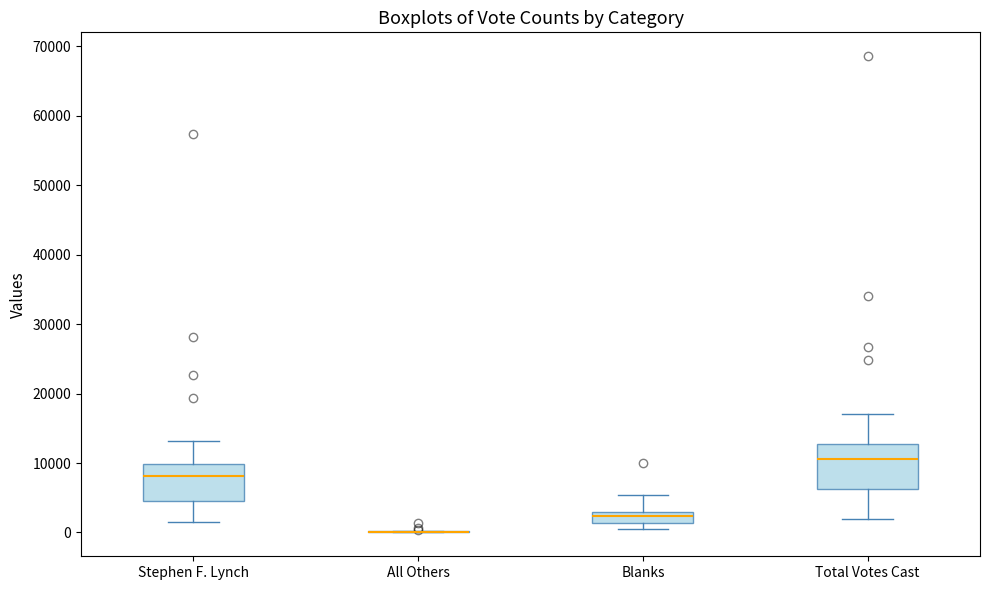

Reading left to right, read every box against the y-axis: the position of its median line, the range the box covers, and the ends of its whiskers. The values are not printed on the chart, so give them approximately, as read against the axis.

Stephen F. Lynch: median 8000, box 5000 to 10000, whiskers 2000 to 13000
All Others: box collapsed to a line at 0, whiskers 0 to 0
Blanks: median 2000, box 1000 to 3000, whiskers 0 to 5000
Total Votes Cast: median 11000, box 6000 to 13000, whiskers 2000 to 17000